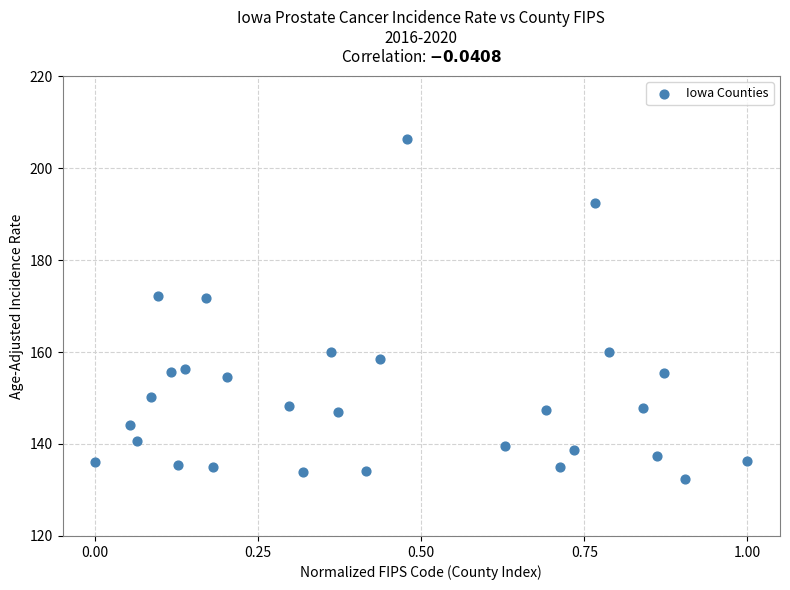

What is the range of X values (max minus min)?

1.0